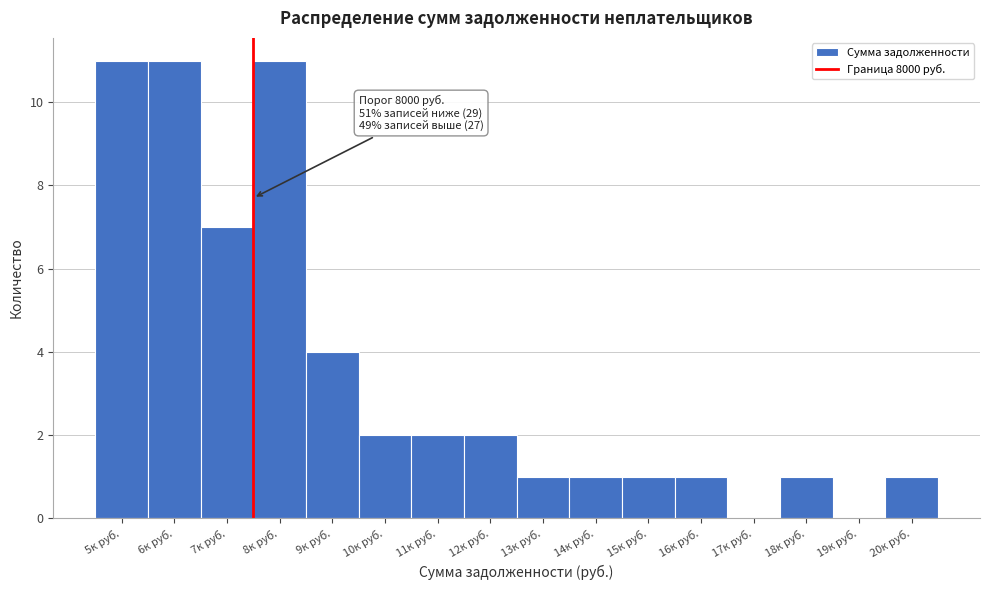

Reading left to right, transcribe all the data shown in this chart.

5к руб.=11	6к руб.=11	7к руб.=7	8к руб.=11	9к руб.=4	10к руб.=2	11к руб.=2	12к руб.=2	13к руб.=1	14к руб.=1	15к руб.=1	16к руб.=1	17к руб.=0	18к руб.=1	19к руб.=0	20к руб.=1